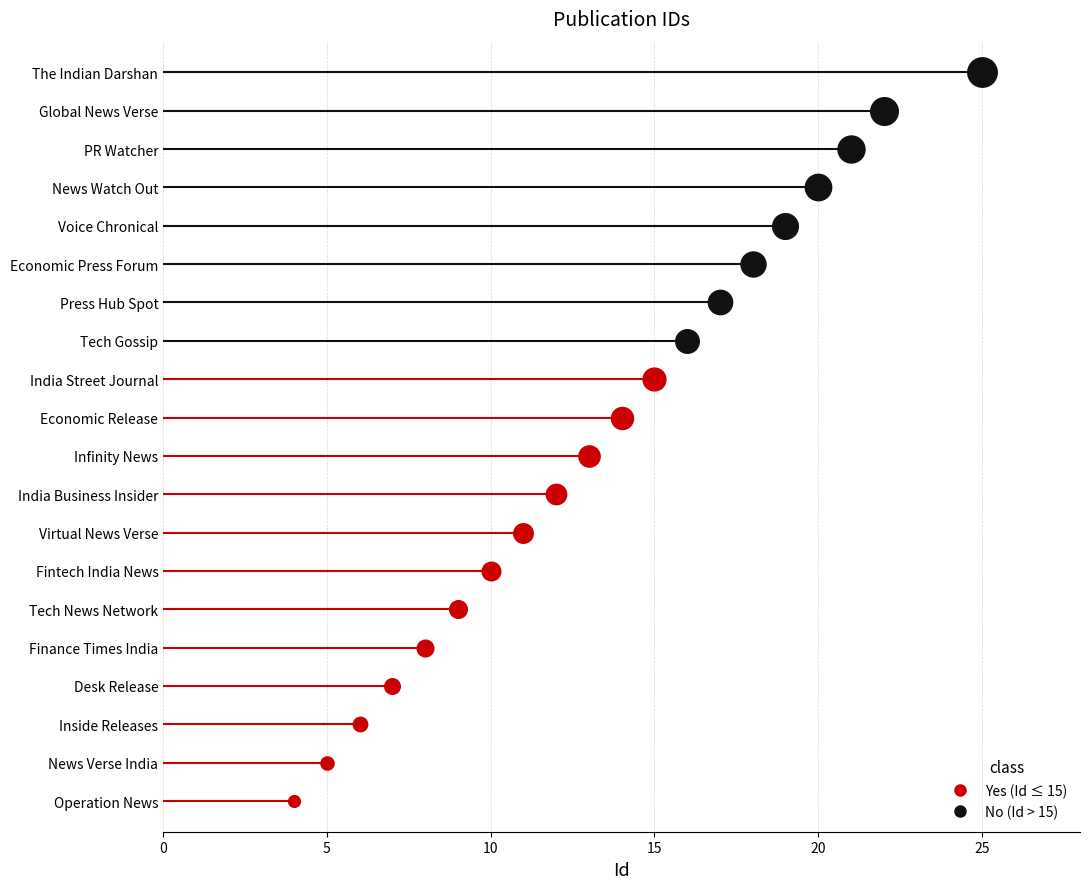

Which has a higher value, Press Hub Spot or Fintech India News?

Press Hub Spot